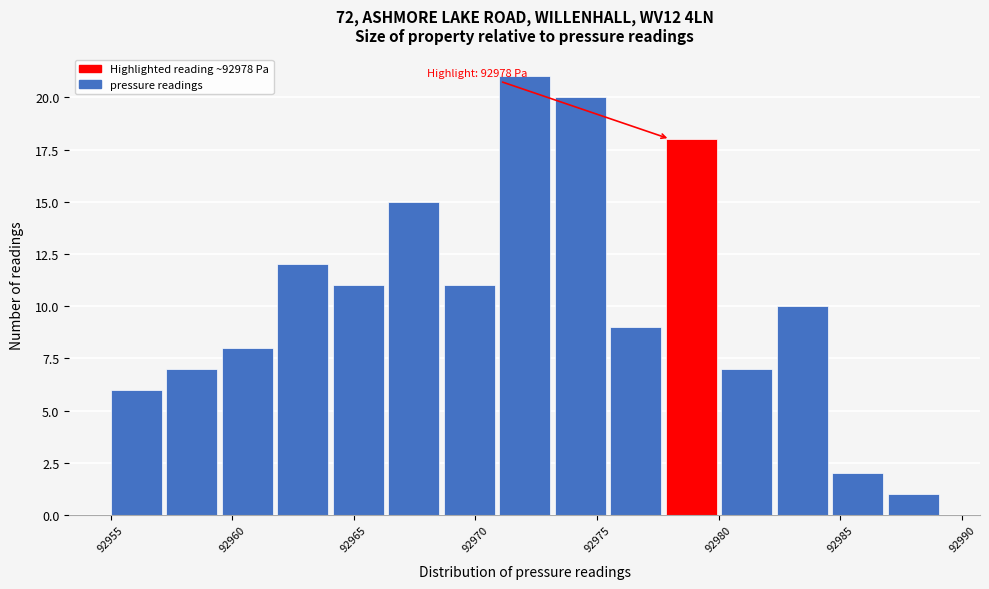

Over which range of the x-axis is the bar tallest?

92971.0 to 92973.5